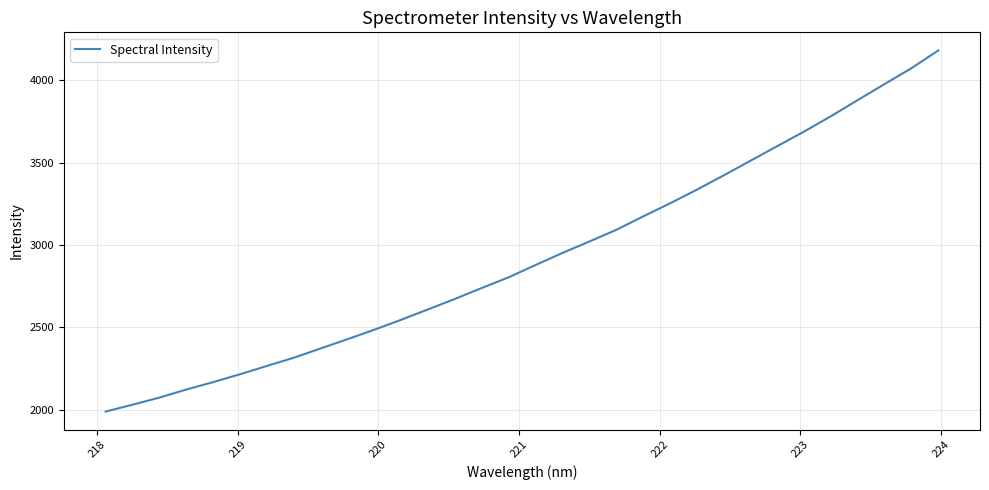

What is the greatest value displayed?

4180.7